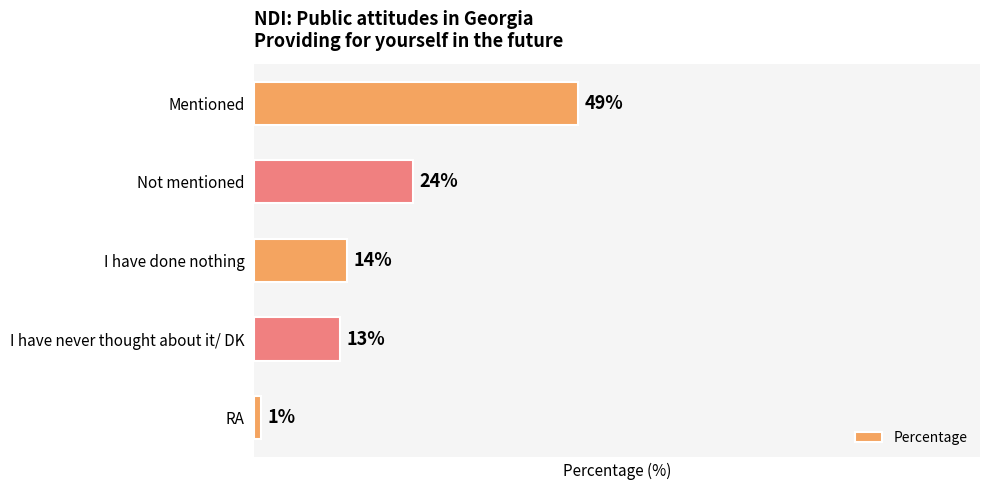

Which has a higher value, RA or I have never thought about it/ DK?

I have never thought about it/ DK